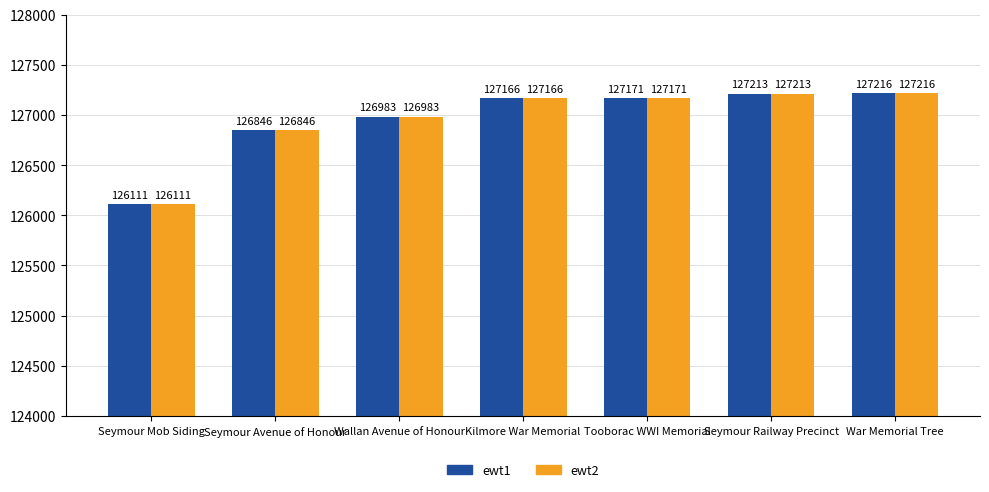

The value of ewt1 at Seymour Avenue of Honour is 167799. True or false?

False